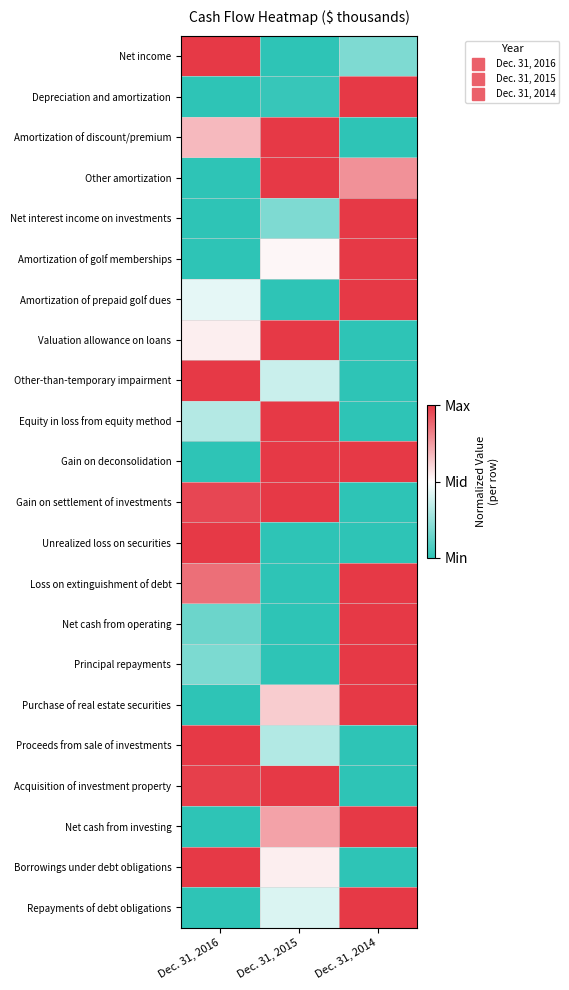

Rank the series by their maximum value, from highest to lowest.

Net income, Depreciation and amortization, Amortization of discount/premium, Other amortization, Net interest income on investments, Amortization of golf memberships, Amortization of prepaid golf dues, Valuation allowance on loans, Other-than-temporary impairment, Equity in loss from equity method, Gain on deconsolidation, Gain on settlement of investments, Unrealized loss on securities, Loss on extinguishment of debt, Net cash from operating, Principal repayments, Purchase of real estate securities, Proceeds from sale of investments, Acquisition of investment property, Net cash from investing, Borrowings under debt obligations, Repayments of debt obligations